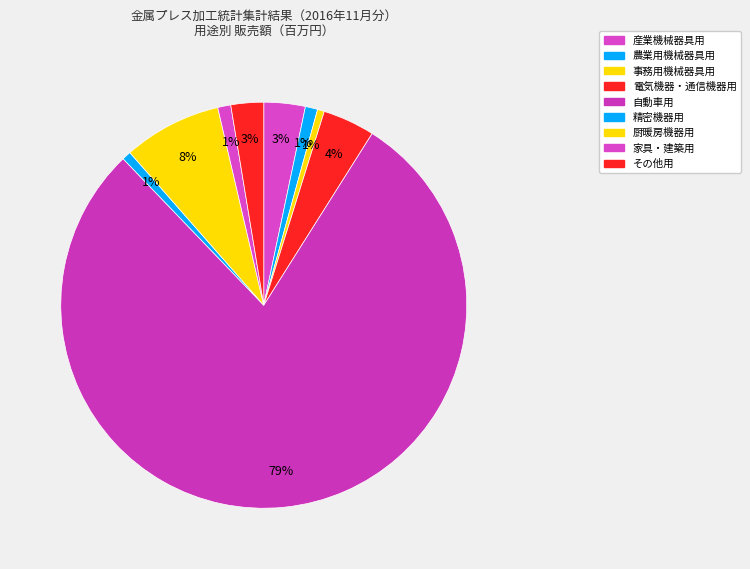

Which category has the biggest portion of the pie?

自動車用